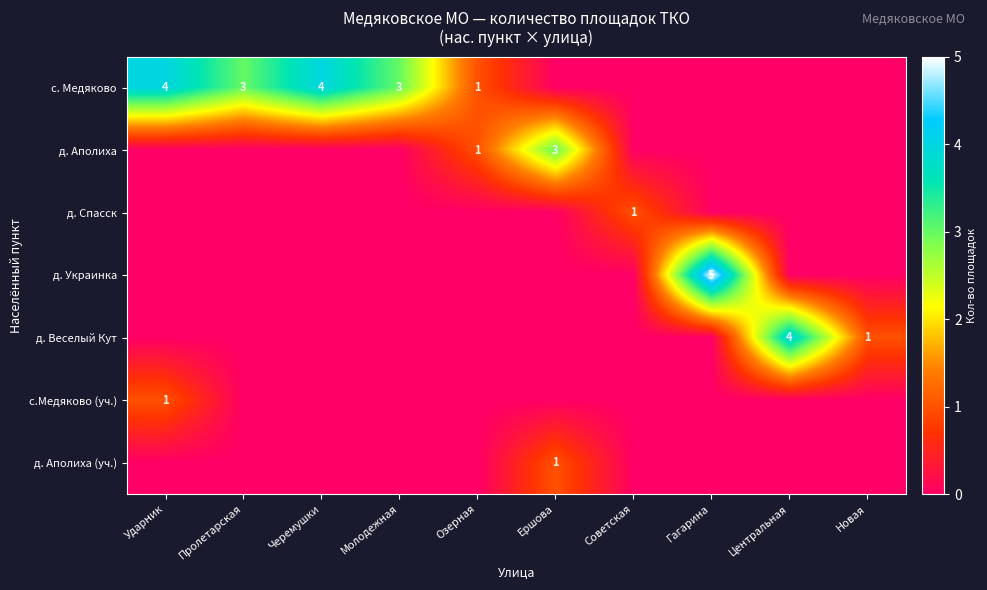

At which category is the sum across all series the highest?

Ударник